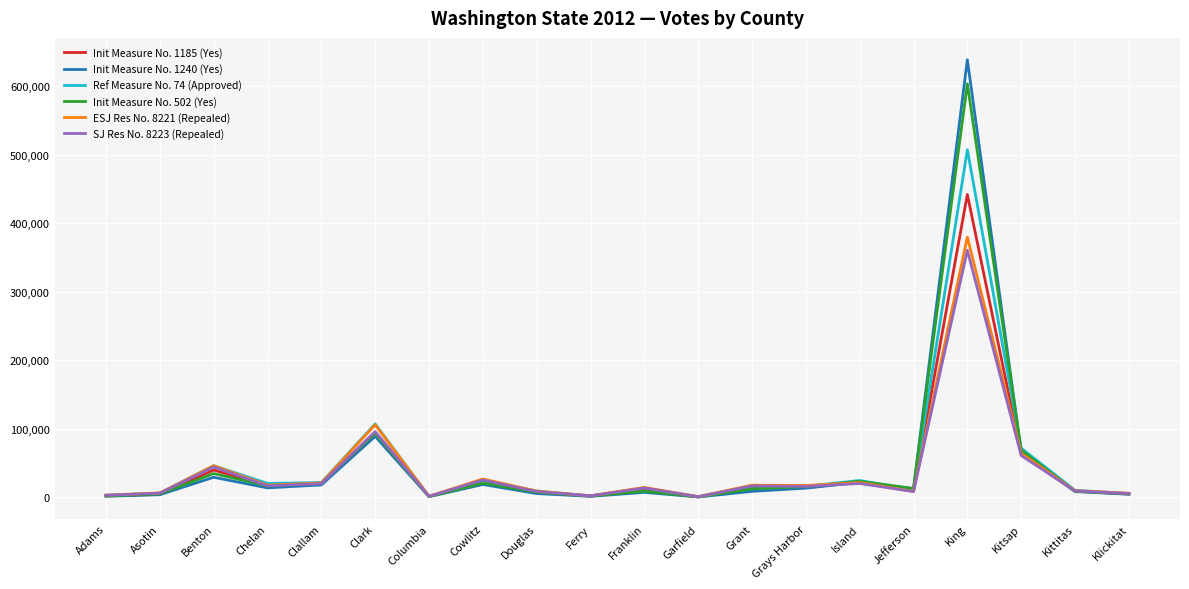

At which category is the sum across all series the highest?

King